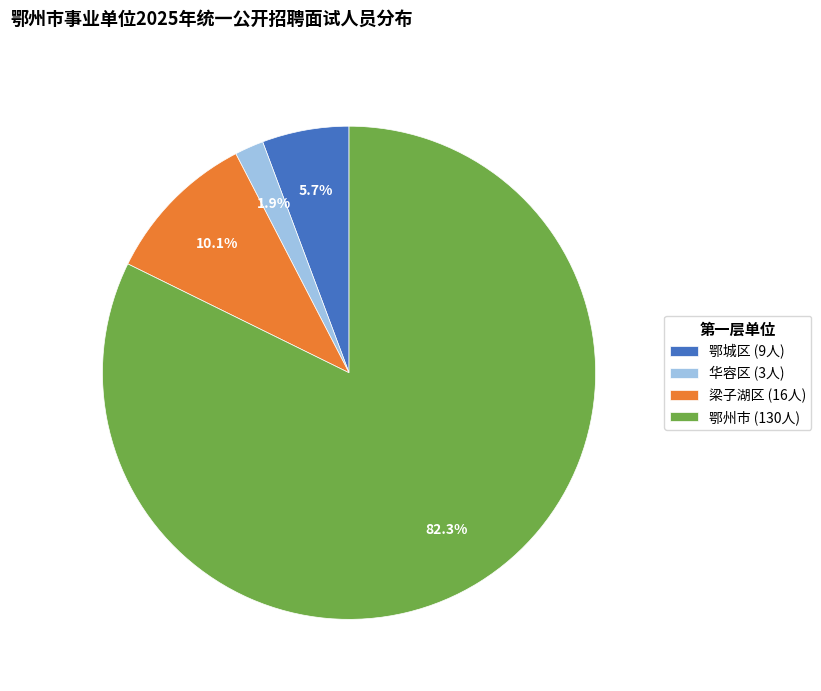

Does 梁子湖区 represent more than half of the total?

No